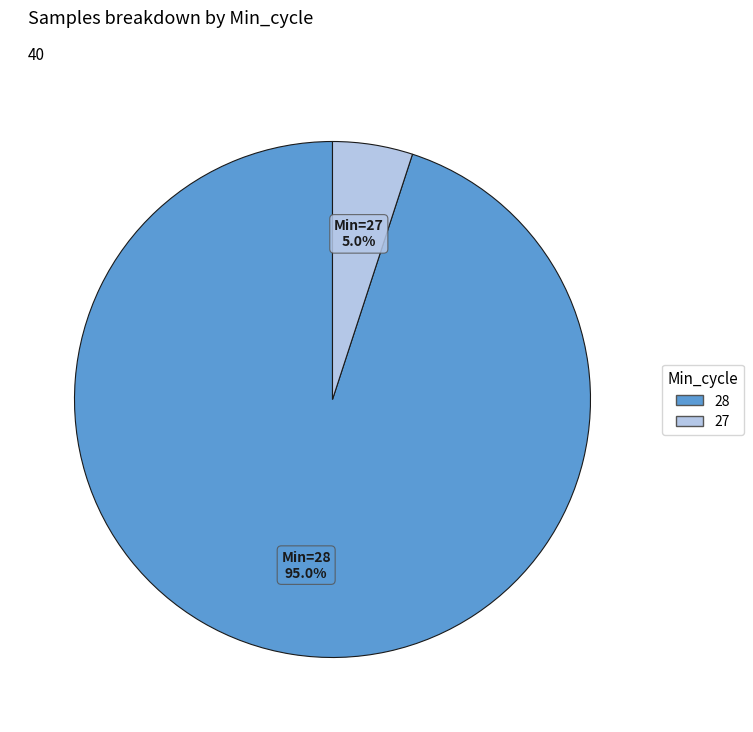

Is there a majority slice in this chart?

Yes